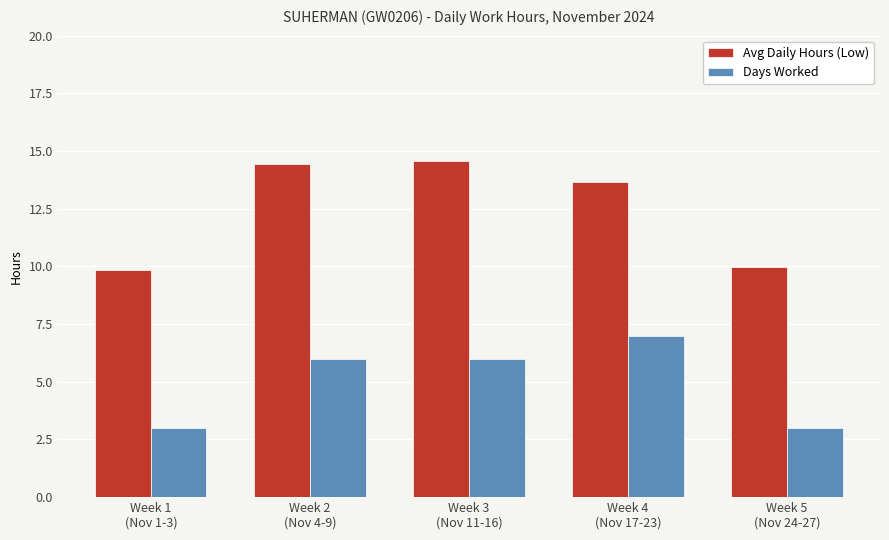

How many values in the Avg Daily Hours (Low) series are below 13?

2